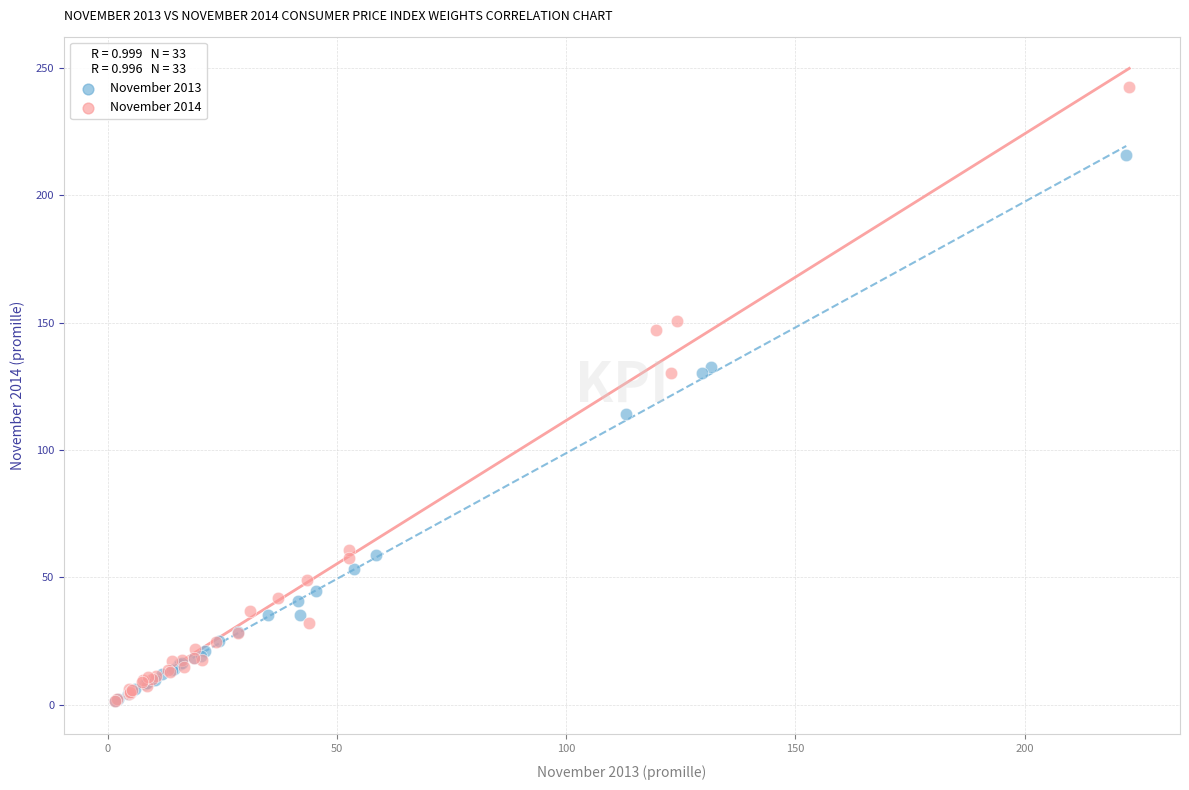

Which series has the widest spread of Y values?

November 2014